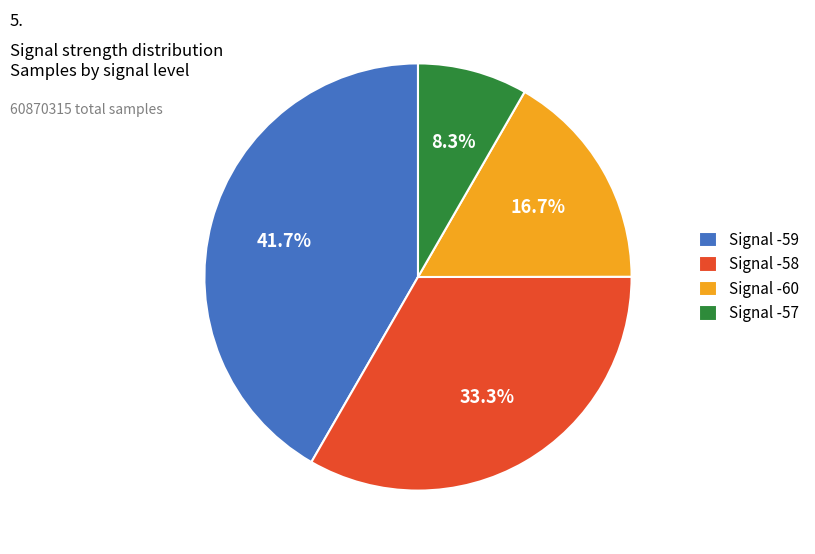

Which slice is the largest?

Signal -59